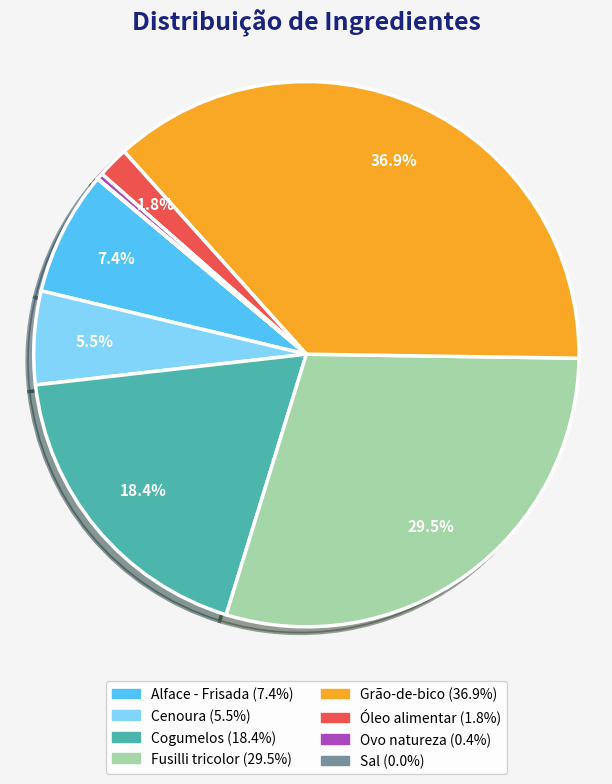

To the nearest percent, what is the average slice percentage?

12%